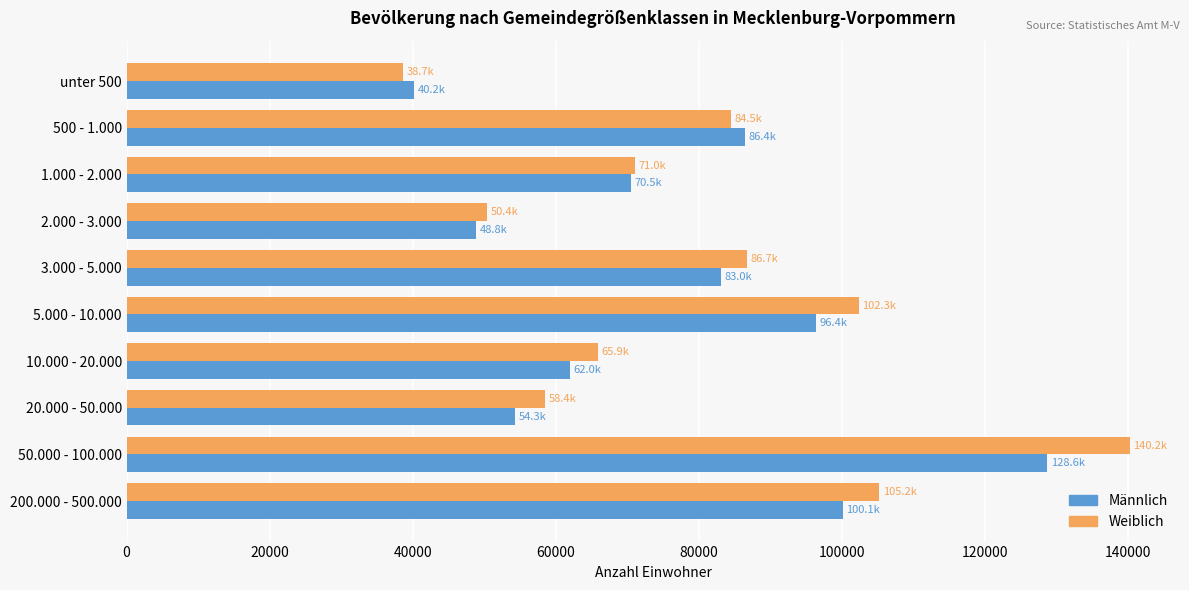

Rank the series by their average value, from lowest to highest.

Männlich, Weiblich